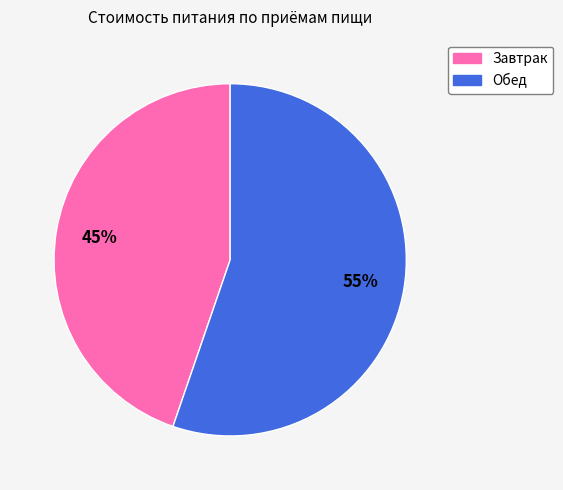

How many segments does this pie chart have?

2